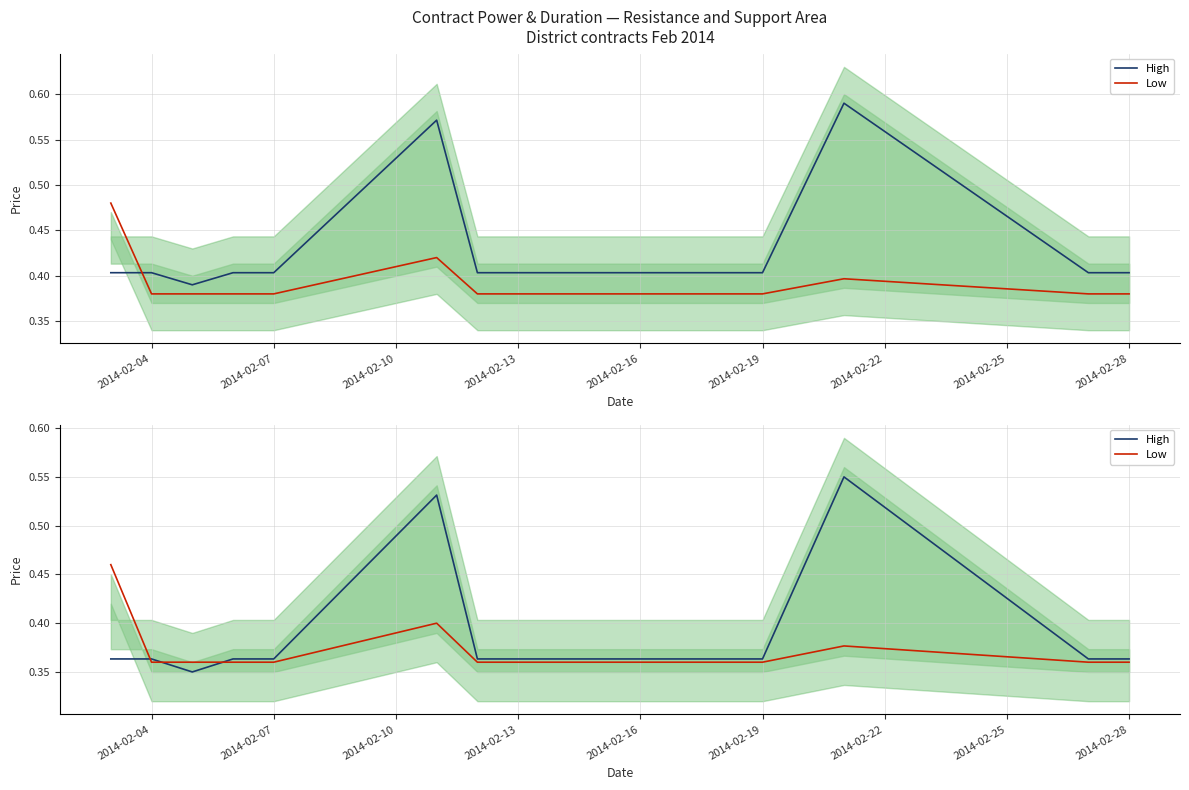

The Low series shows 0.7 at 2014-02-04. True or false?

False